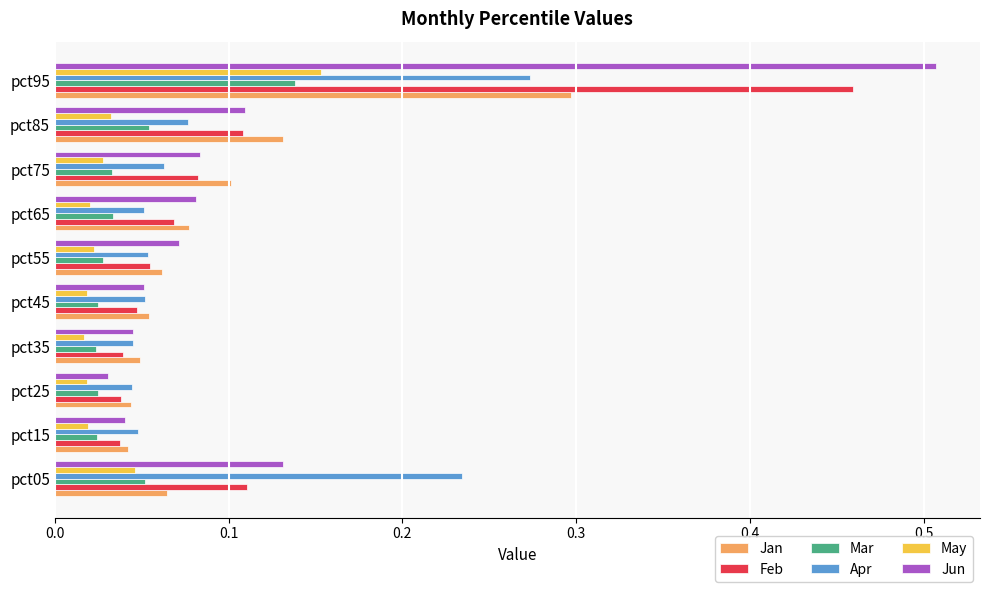

What is the sum of all Jun values?

1.2